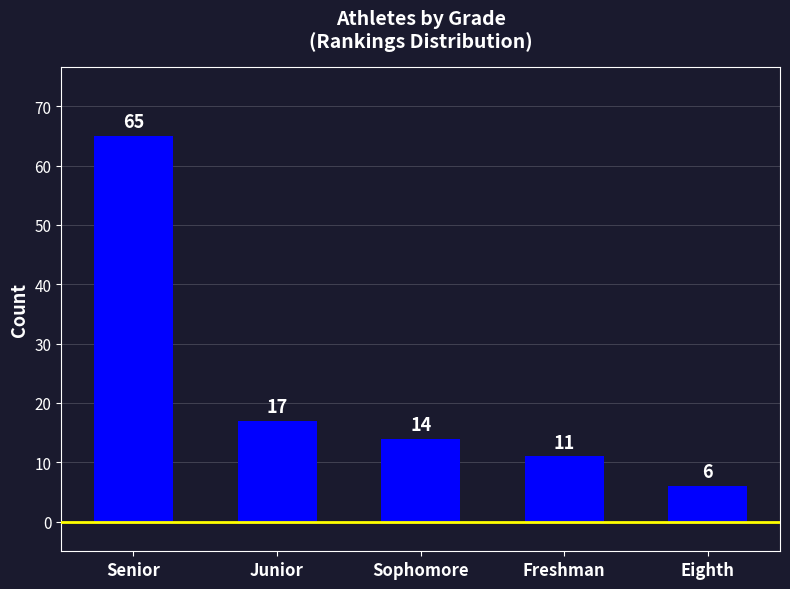

Reading left to right, list all the values displayed in this chart.

Senior=65	Junior=17	Sophomore=14	Freshman=11	Eighth=6